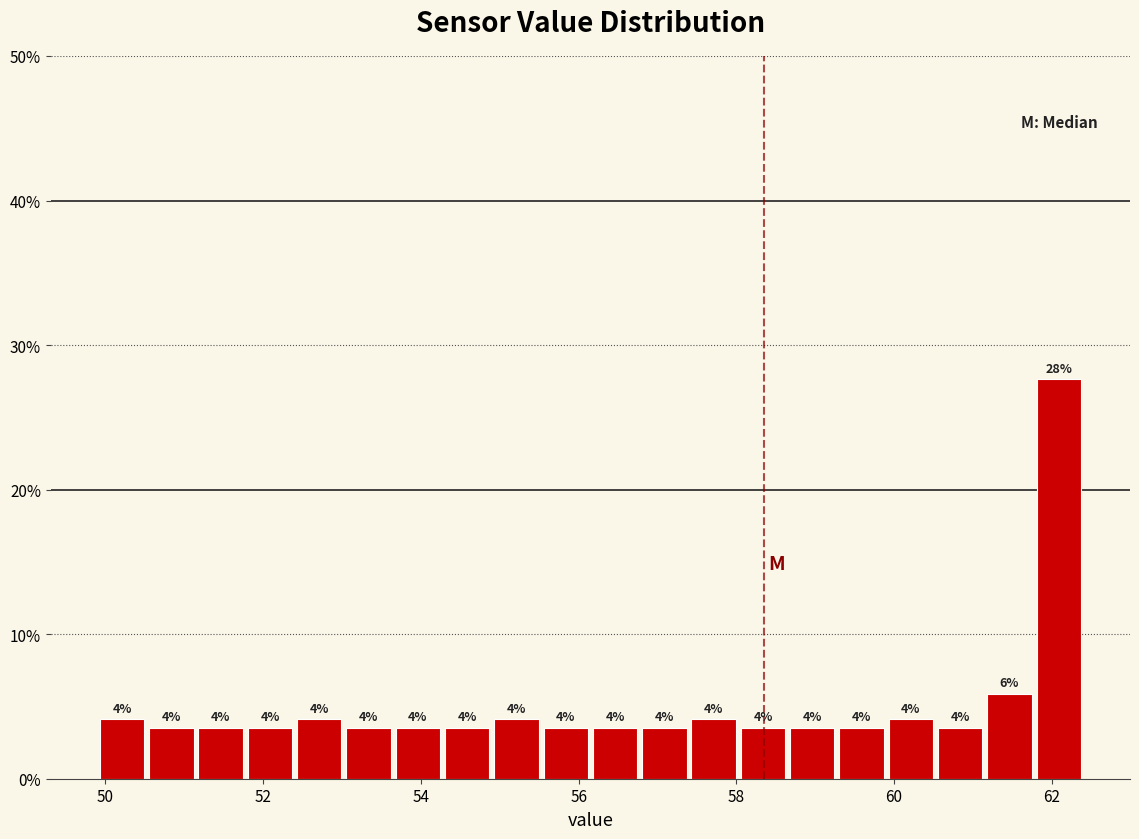

Read against the x-axis, roughly where is the centre of the tallest bar?

62.0